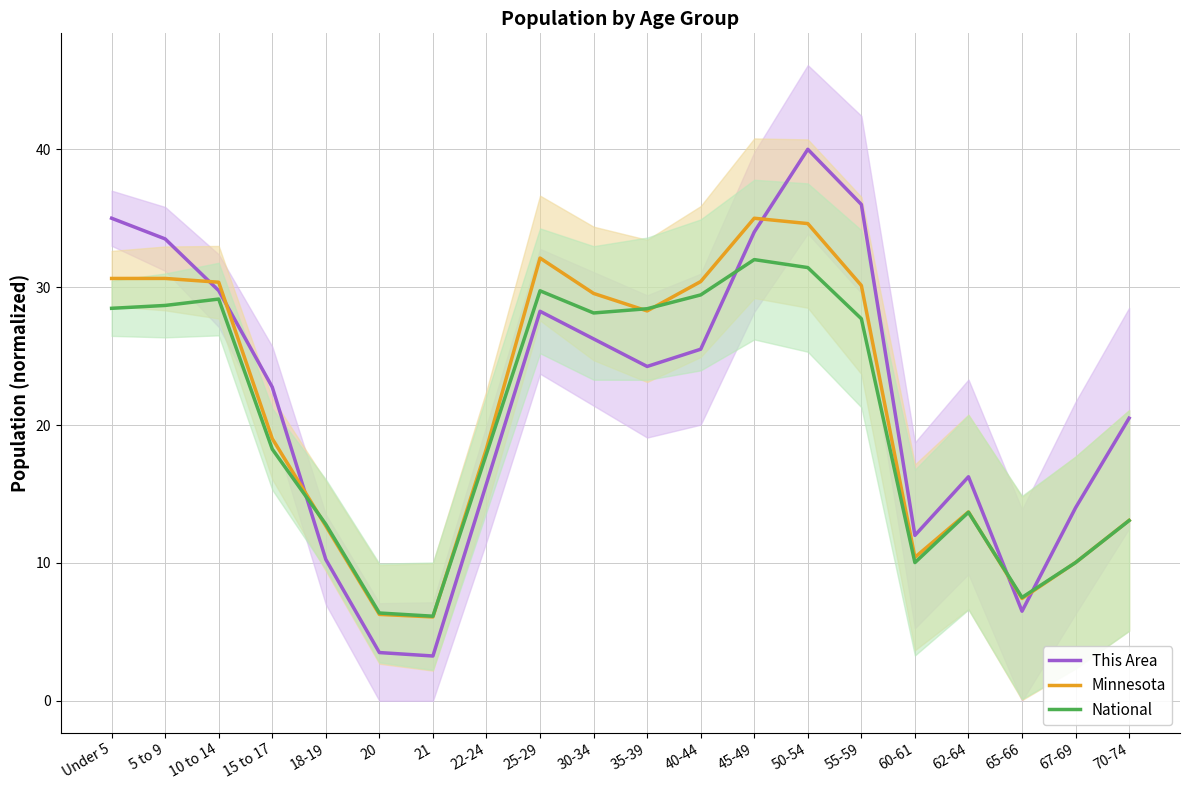

At which label does Minnesota reach its minimum?

21